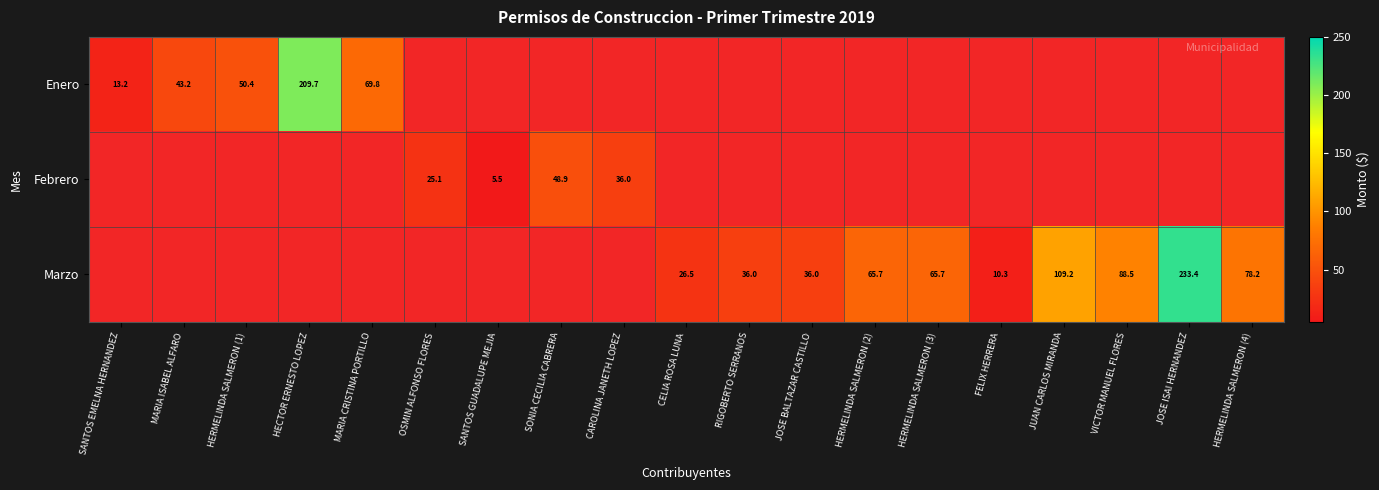

Which has a higher value, HERMELINDA SALMERON (1) or VICTOR MANUEL FLORES?

VICTOR MANUEL FLORES